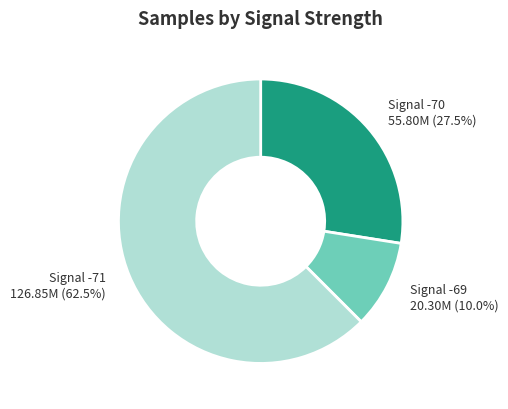

Does any single category account for the majority?

Yes